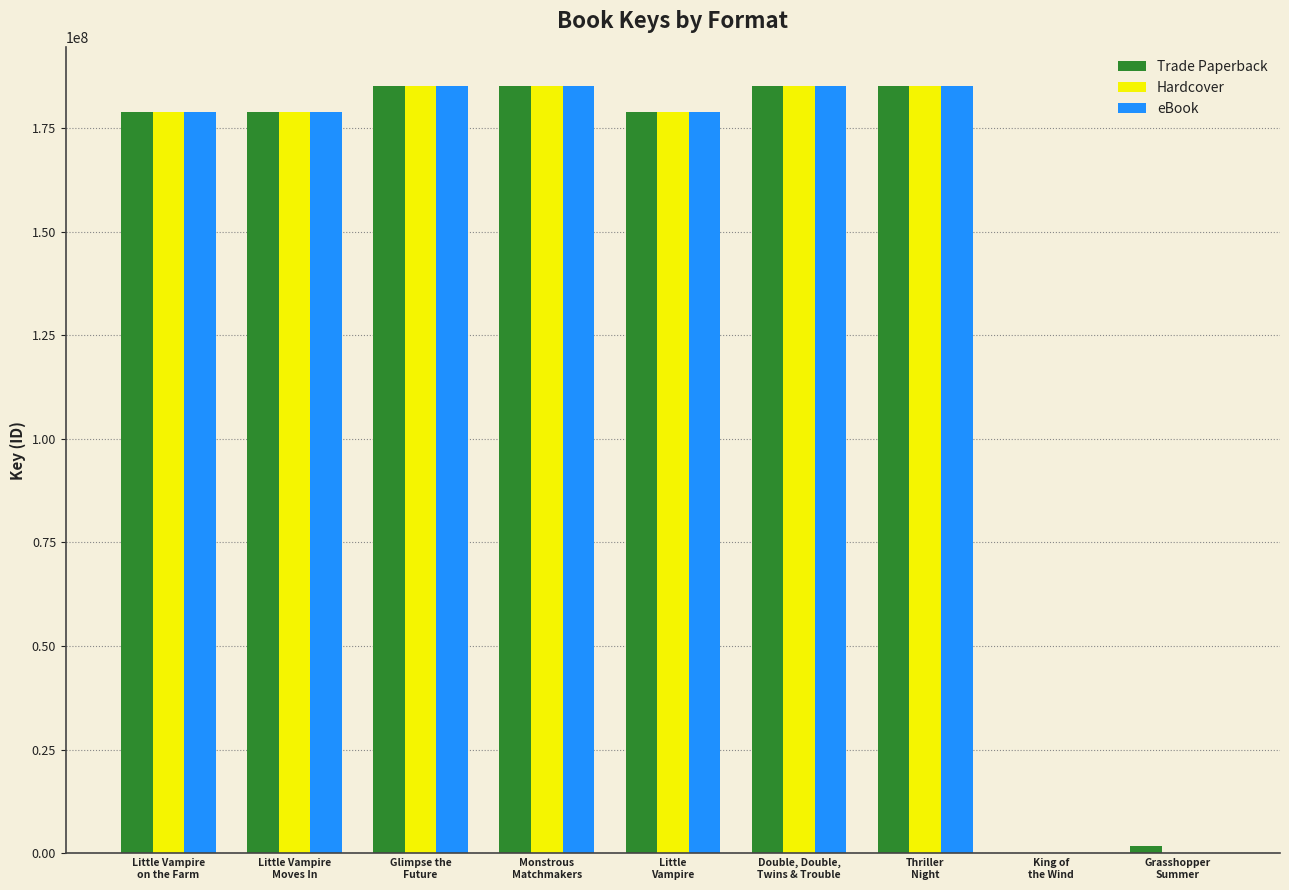

How many data points does each series have?

9